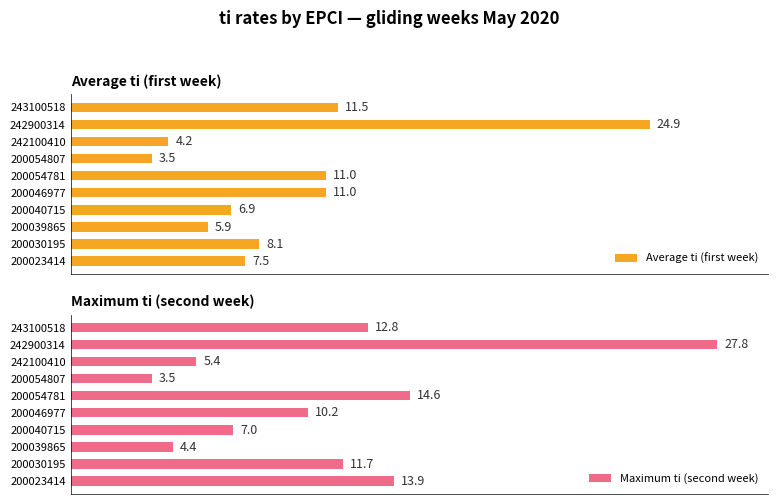

How many groups of bars are there?

10